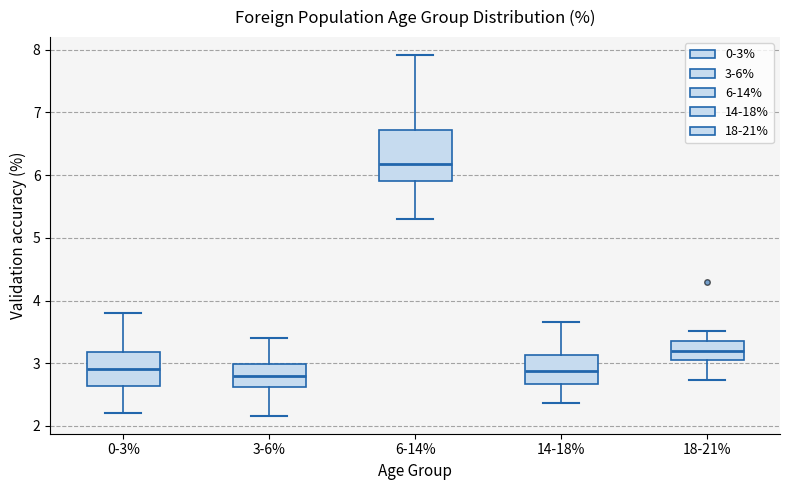

Reading left to right, transcribe this box plot: for each box, give where its median line is, the range the box spans, and where its two whiskers end, as read against the y-axis. The values are not printed on the chart, so give them approximately, as read against the axis.

0-3%: median 2.9, box 2.6 to 3.2, whiskers 2.2 to 3.8
3-6%: median 2.8, box 2.6 to 3.0, whiskers 2.2 to 3.4
6-14%: median 6.2, box 5.9 to 6.7, whiskers 5.3 to 7.9
14-18%: median 2.9, box 2.7 to 3.1, whiskers 2.4 to 3.7
18-21%: median 3.2, box 3.1 to 3.4, whiskers 2.7 to 3.5